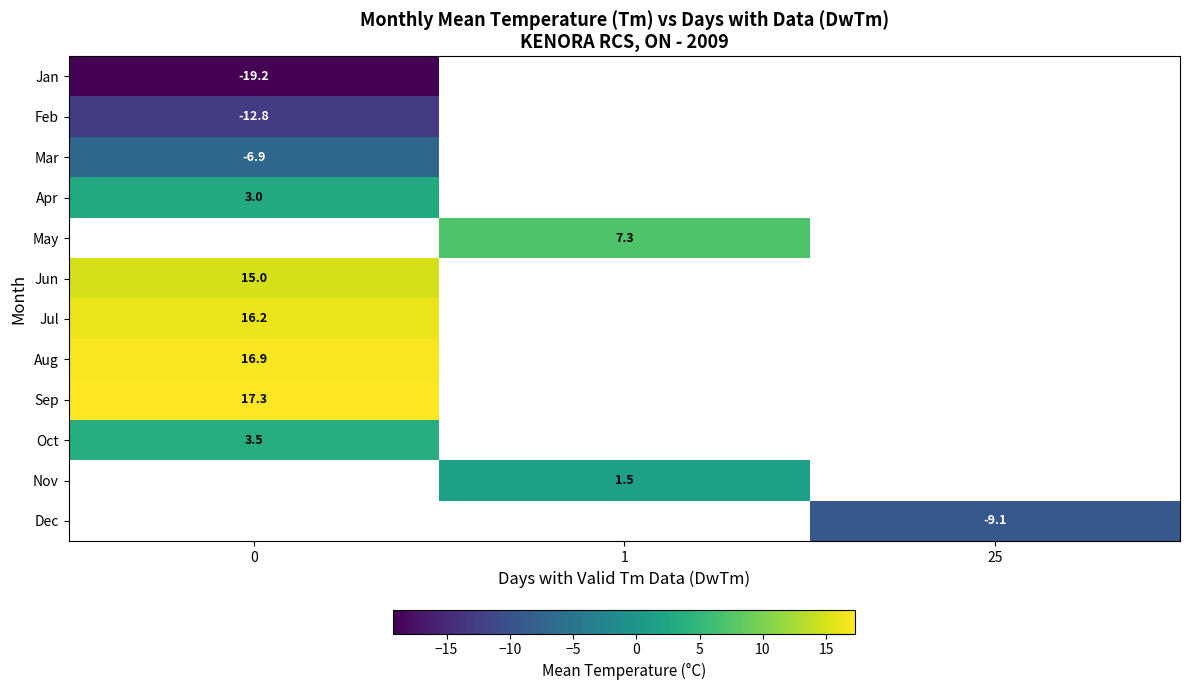

What is the greatest value displayed?

17.3